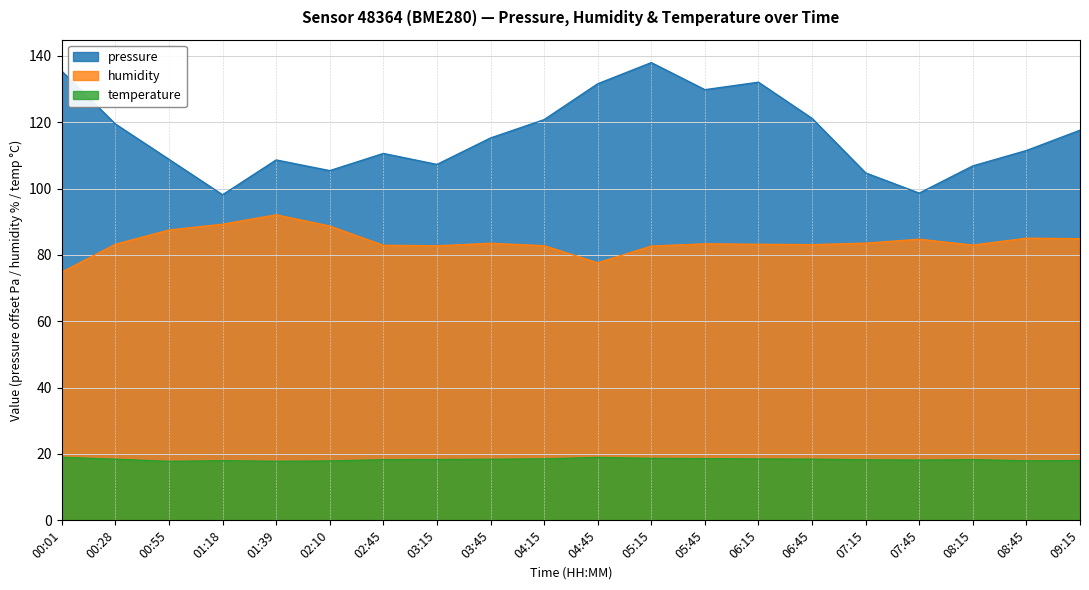

True or false: temperature and humidity intersect in this chart.

False